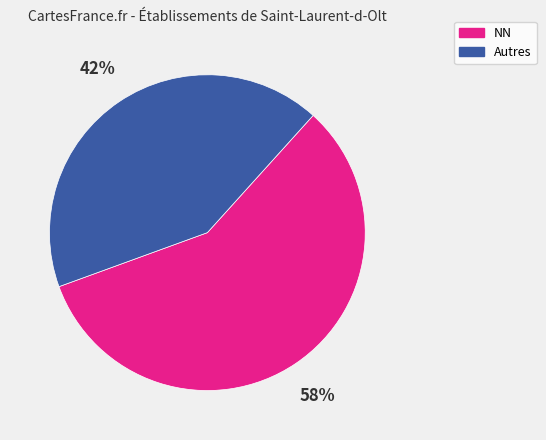

What percentage is the NN slice, to the nearest percent?

58%